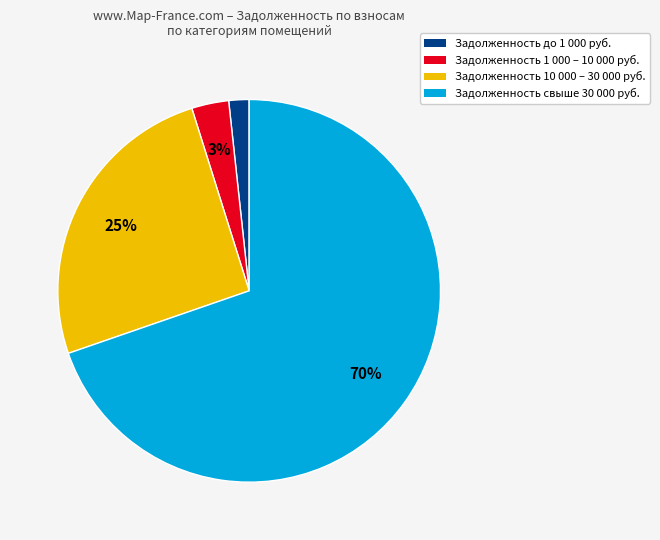

To the nearest percent, what is the average slice percentage?

25%